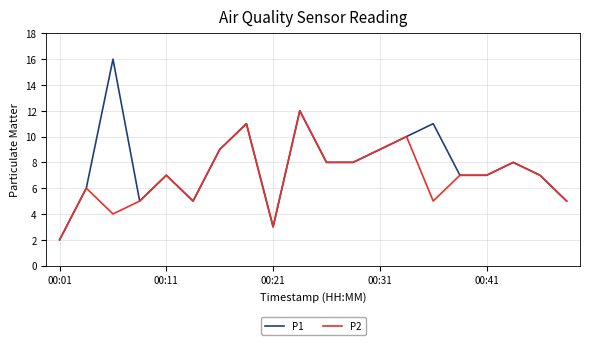

What are all the series names shown in the legend?

P1, P2